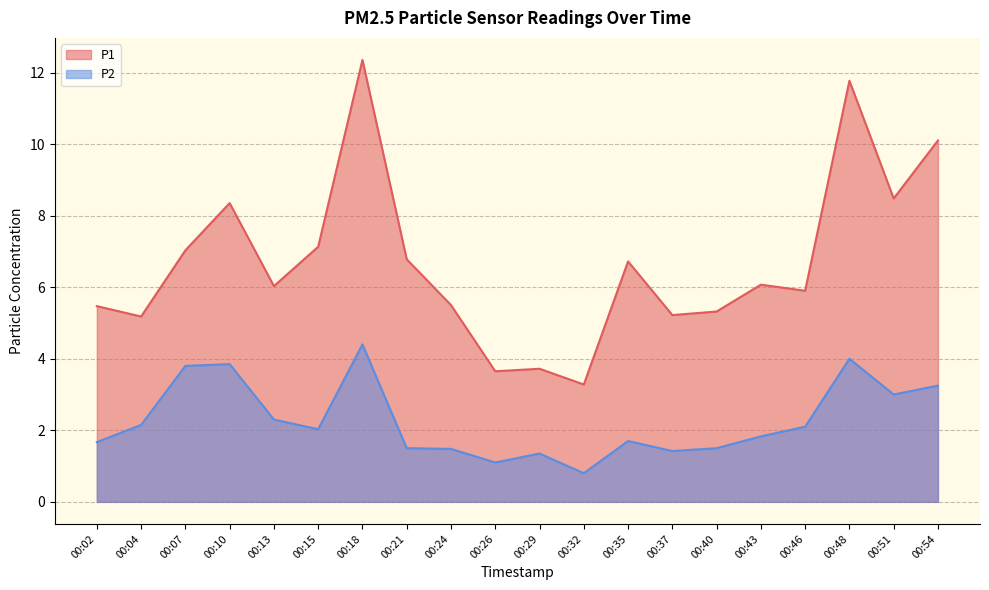

What are all the series names shown in the legend?

P1, P2